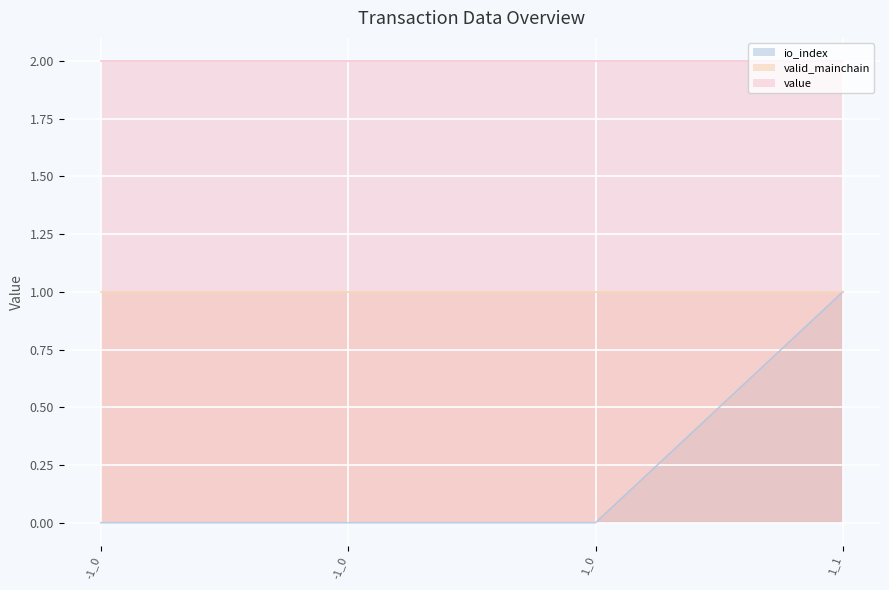

At how many categories does at least one series exceed 1?

4